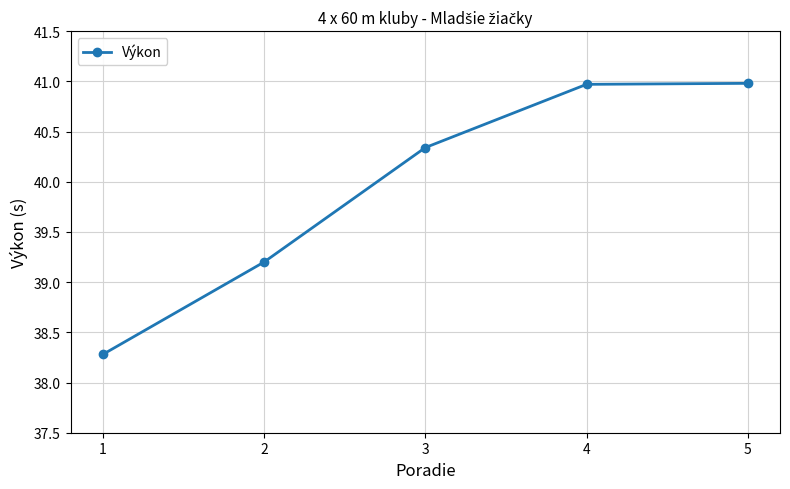

What is the sum of all values?

199.8